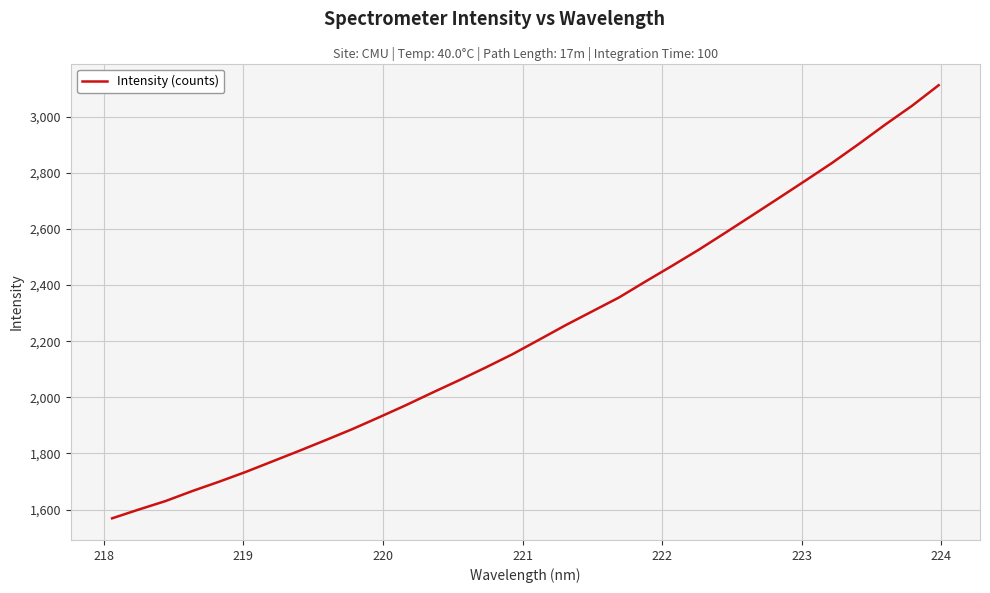

What is the difference between the maximum and minimum values?

1542.6